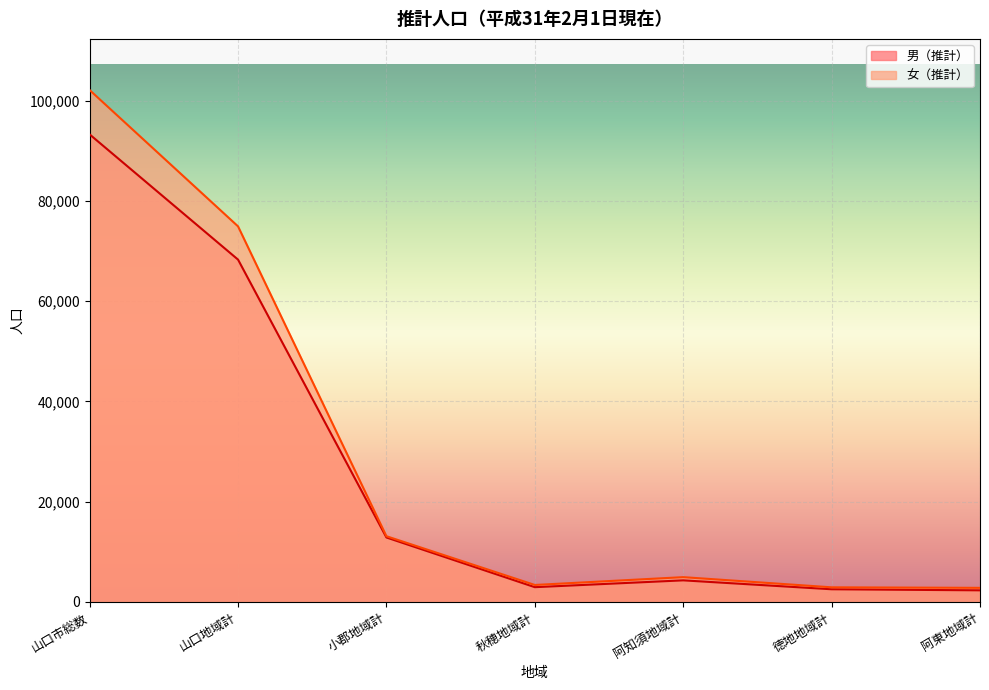

The 男（推計） series shows 749 at 秋穂地域計. True or false?

False